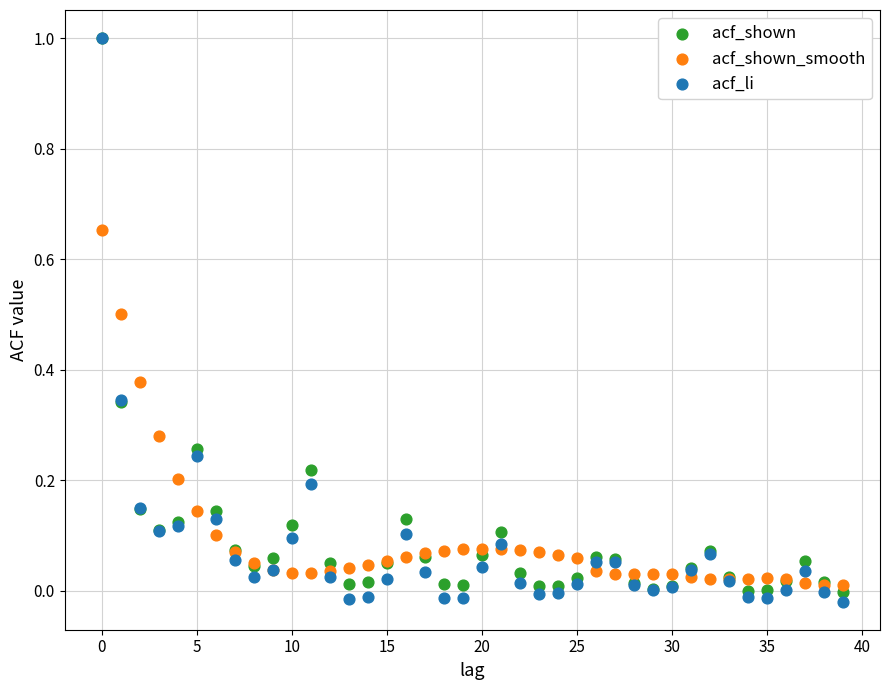

What are all the series names shown in the legend?

acf_shown, acf_shown_smooth, acf_li